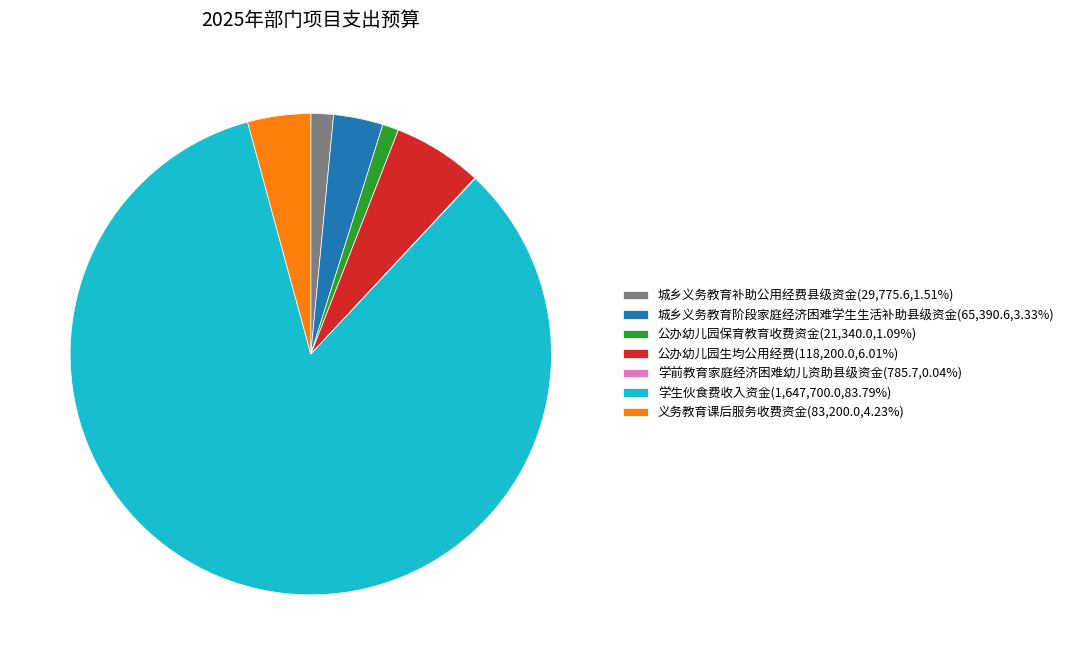

Is there any slice that represents more than half of the pie?

Yes